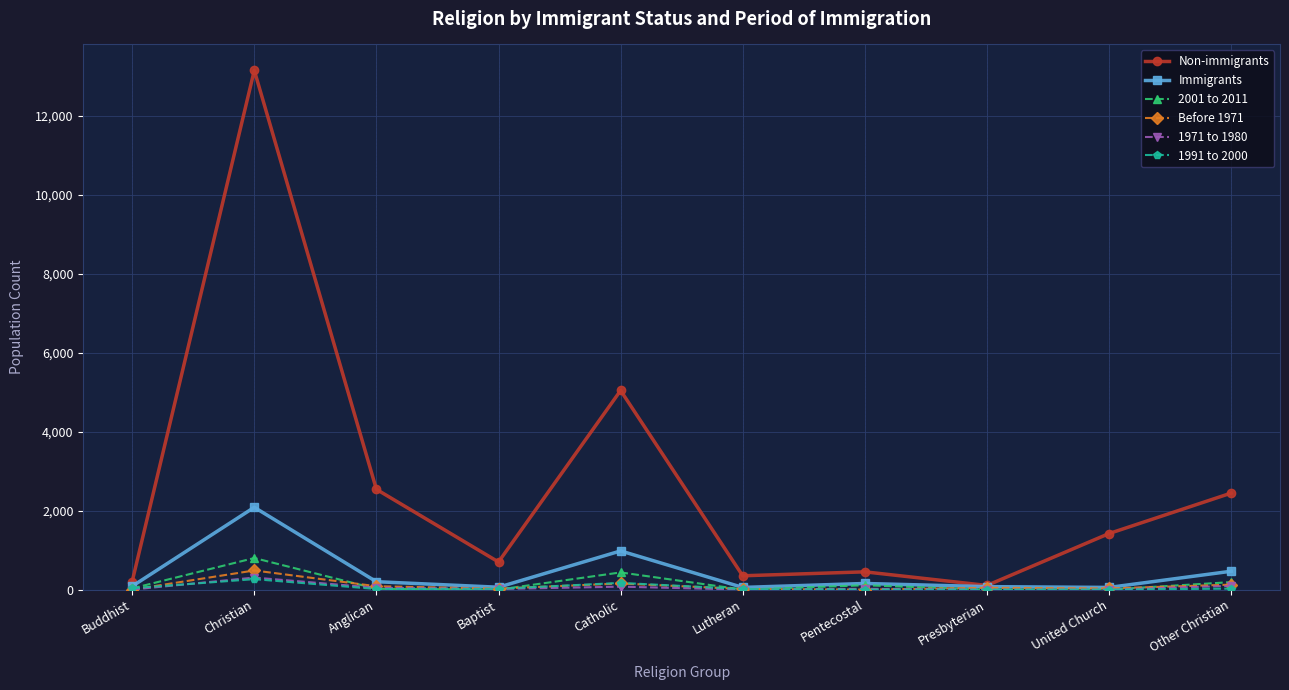

At which category is the sum across all series the highest?

Christian